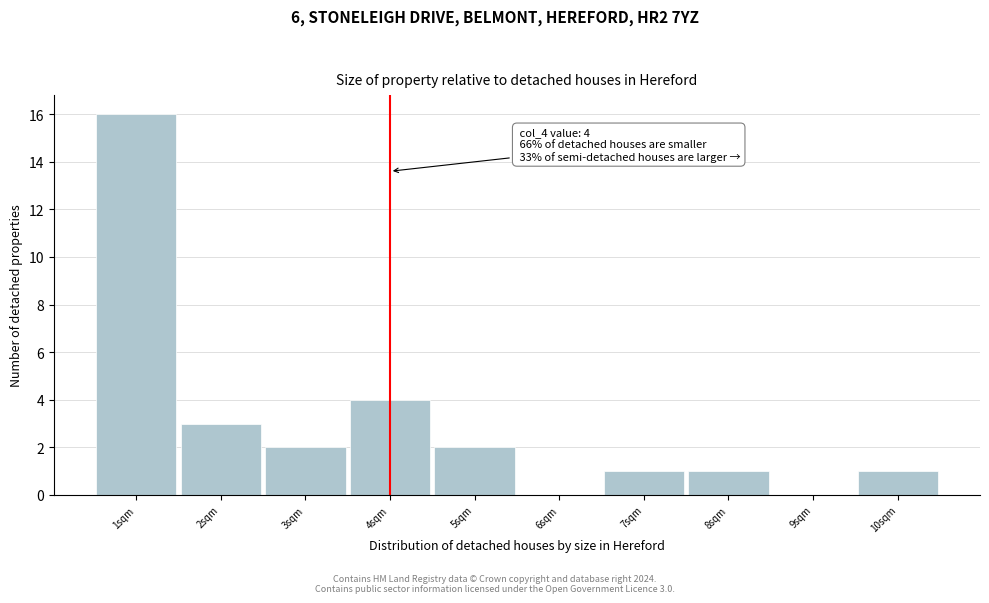

Over which range of the x-axis is the bar tallest?

0.5 to 1.5